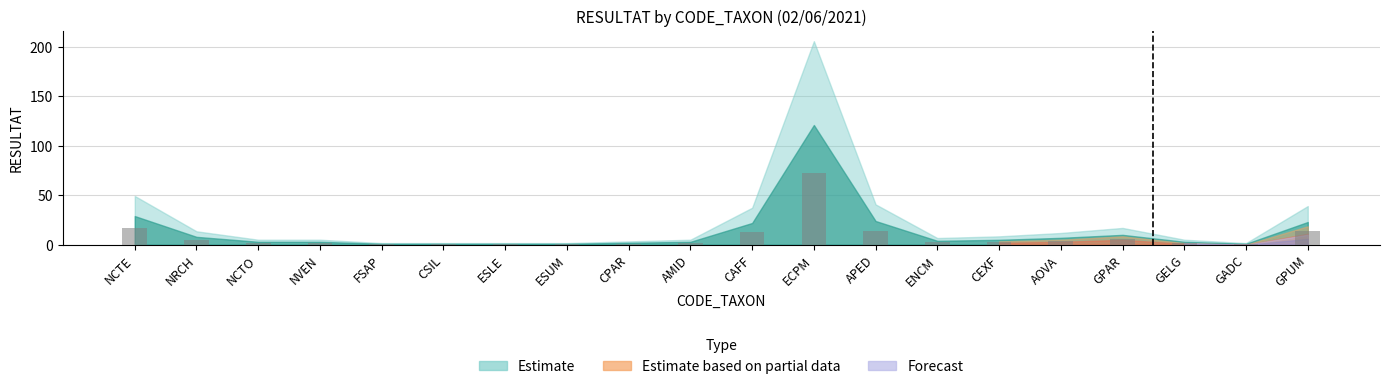

What is the sum of the values at ECPM and NRCH?

77.4